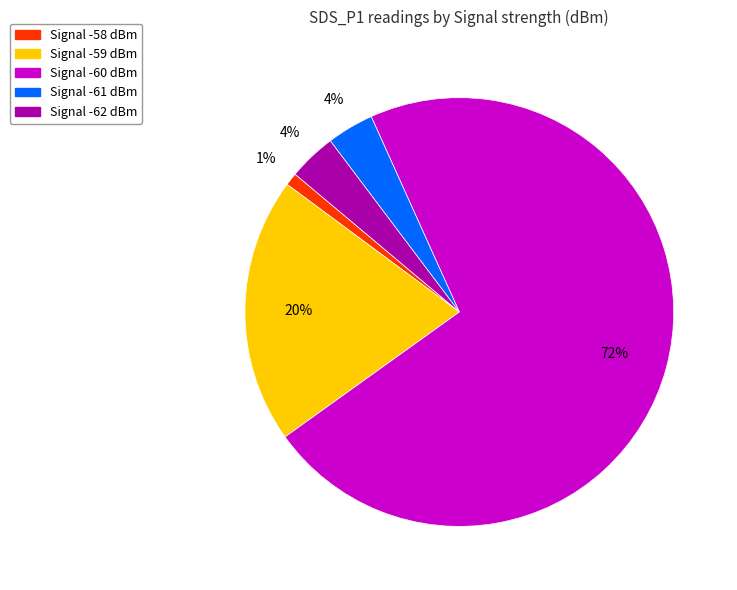

To the nearest percent, what is the average slice percentage?

20%